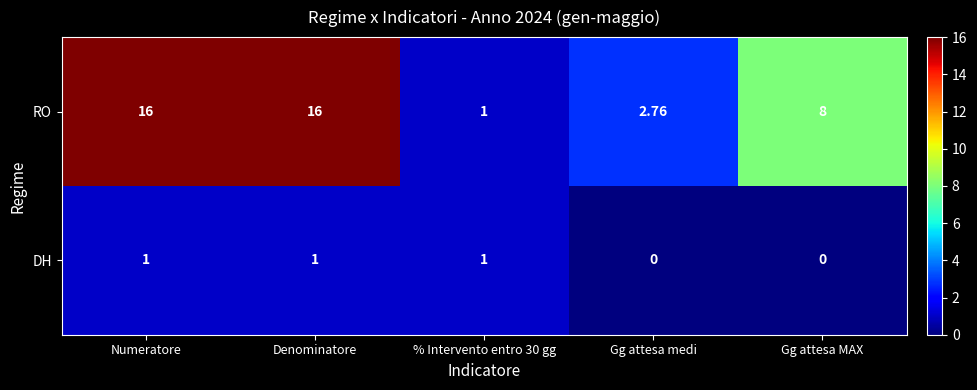

List the series in order of their overall mean, highest first.

RO, DH